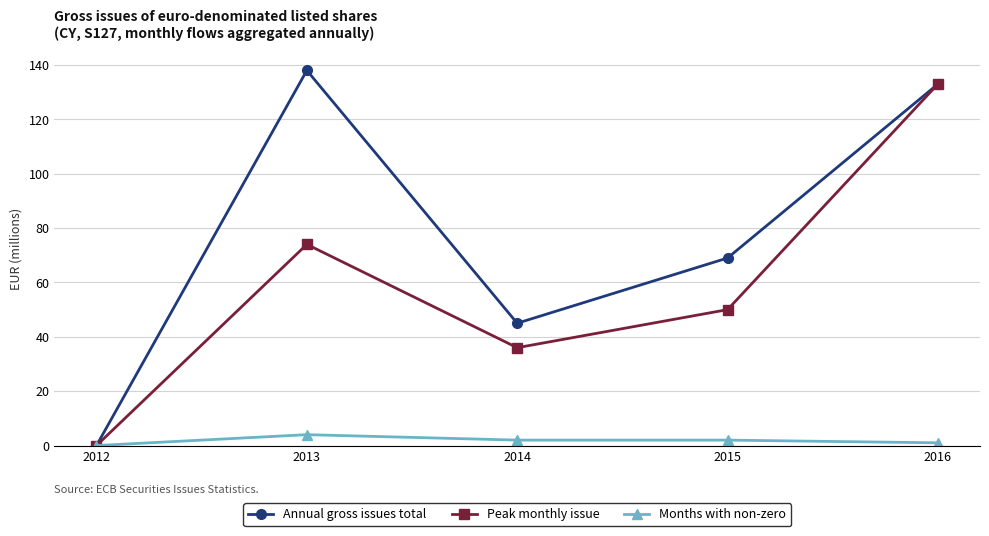

Reading left to right, extract all data points from this chart.

Annual gross issues total: 0	138	45	69	133
Peak monthly issue: 0	74	36	50	133
Months with non-zero: 0	4	2	2	1